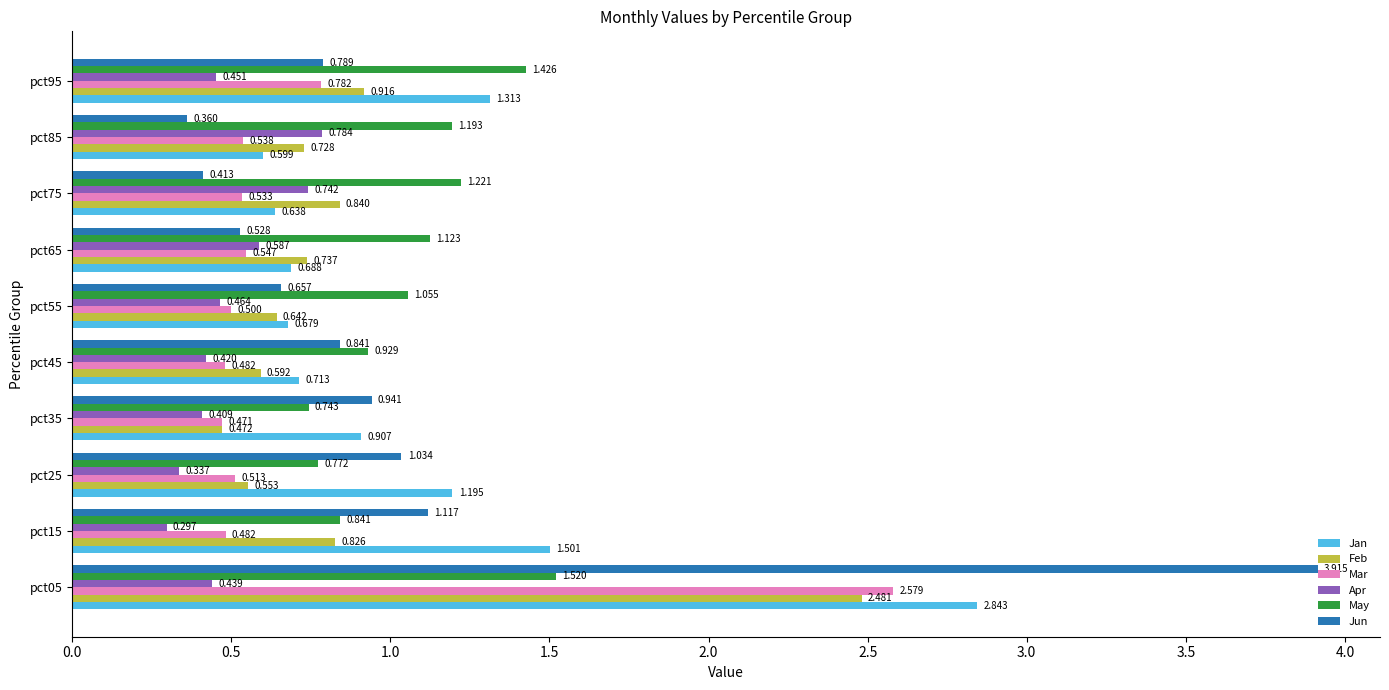

Rank the series at pct65 from lowest to highest value.

Jun, Mar, Apr, Jan, Feb, May